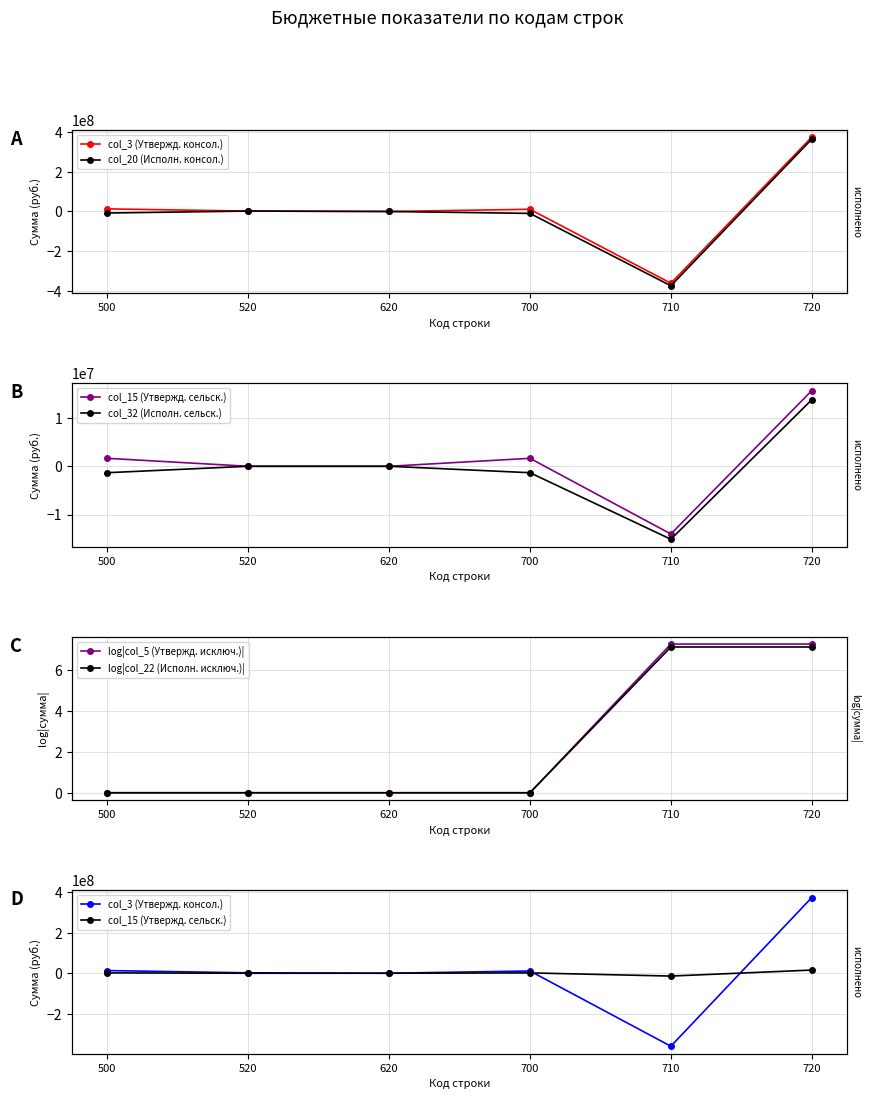

Between 620 and 500, which is larger?

500